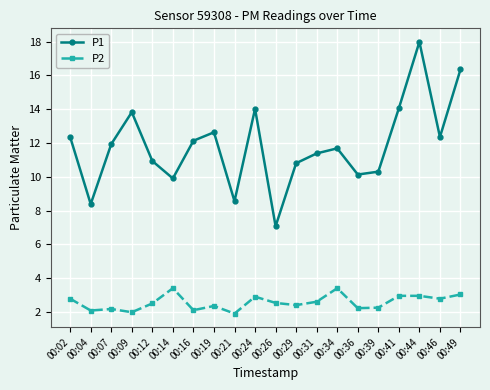

What is the sum of the P2 values at 00:02 and 00:14?

6.2